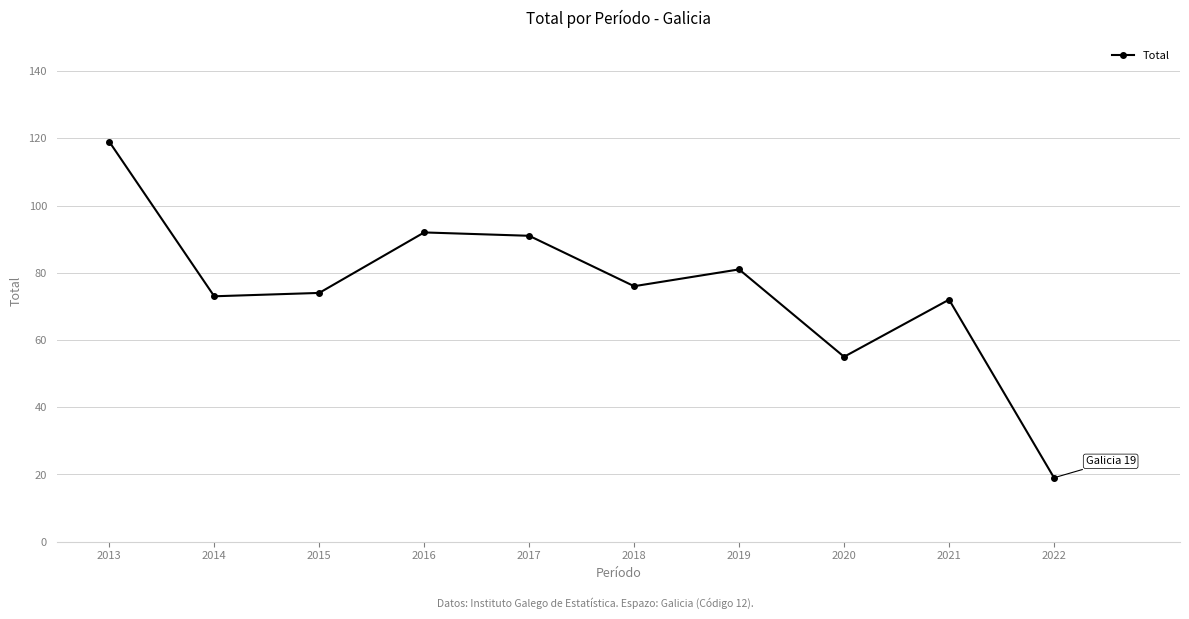

Count the number of categories in the chart.

10